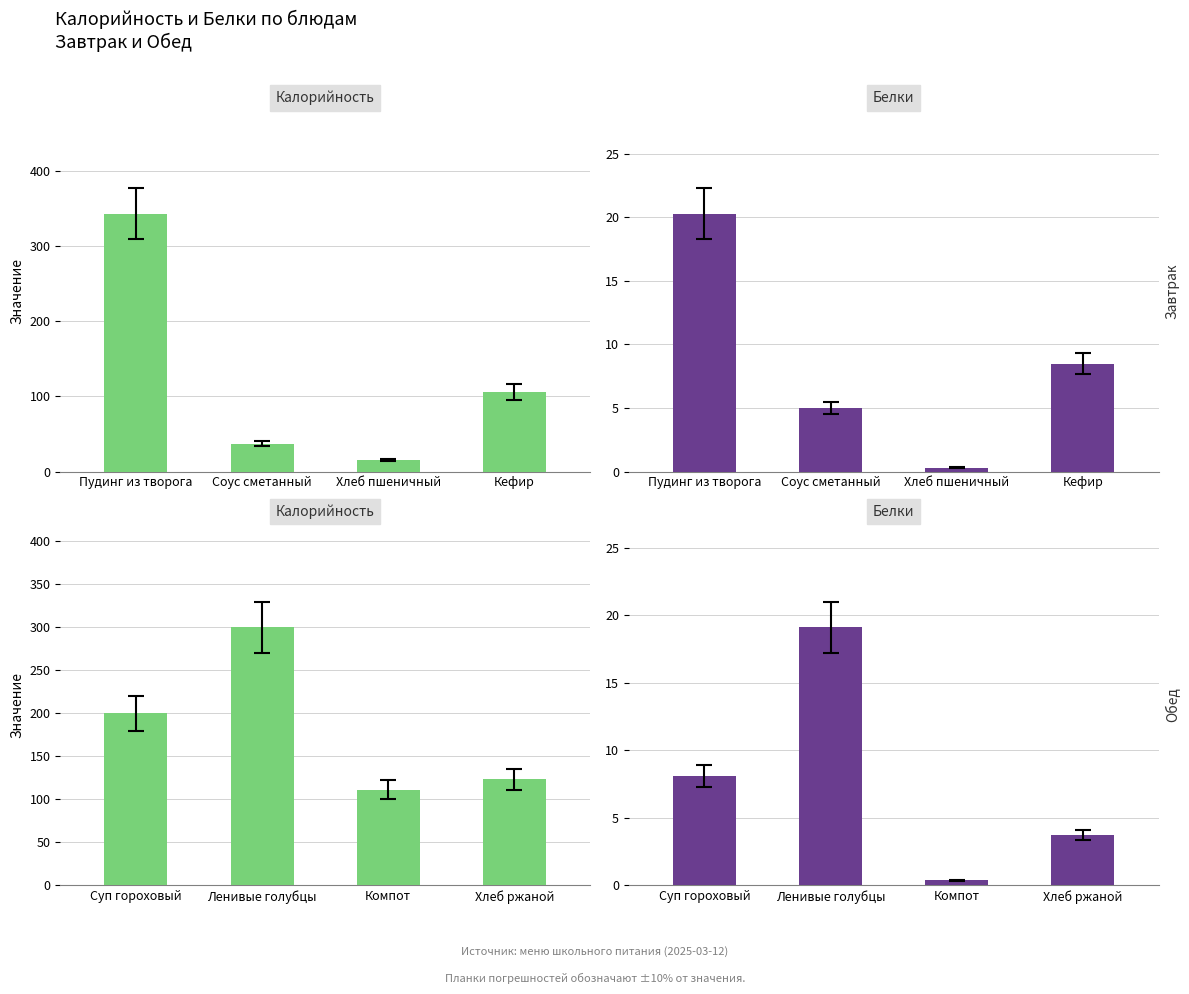

What is the label of the 1st bar from the right?

Хлеб ржаной